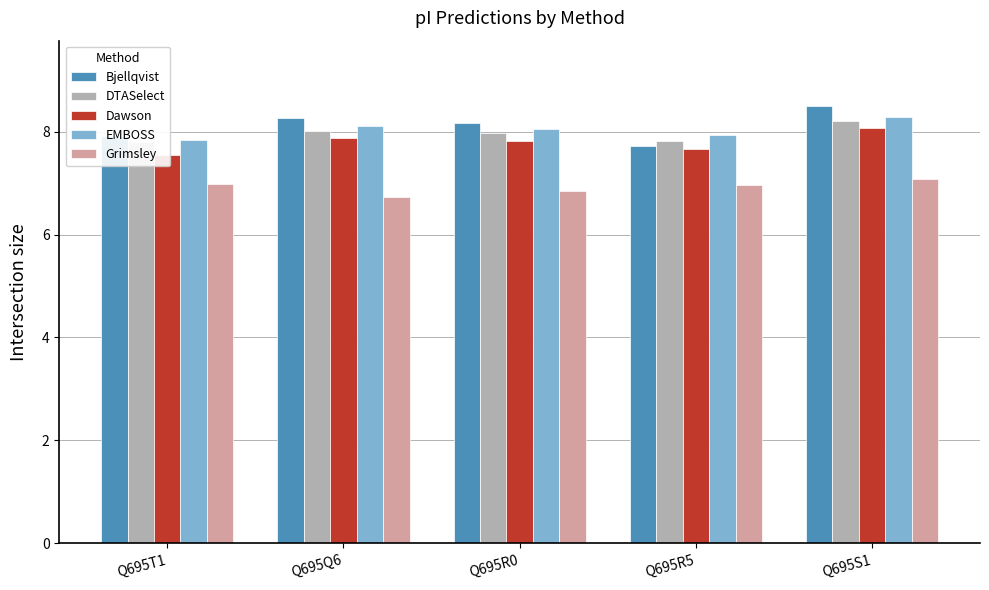

The Grimsley series shows 3.6 at Q695Q6. True or false?

False